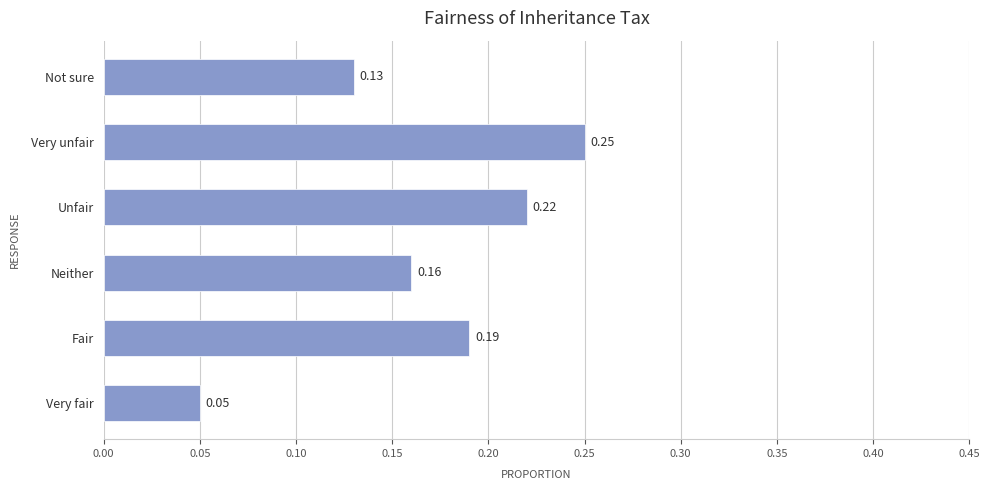

Where is the data nearest to the value 0?

Very fair